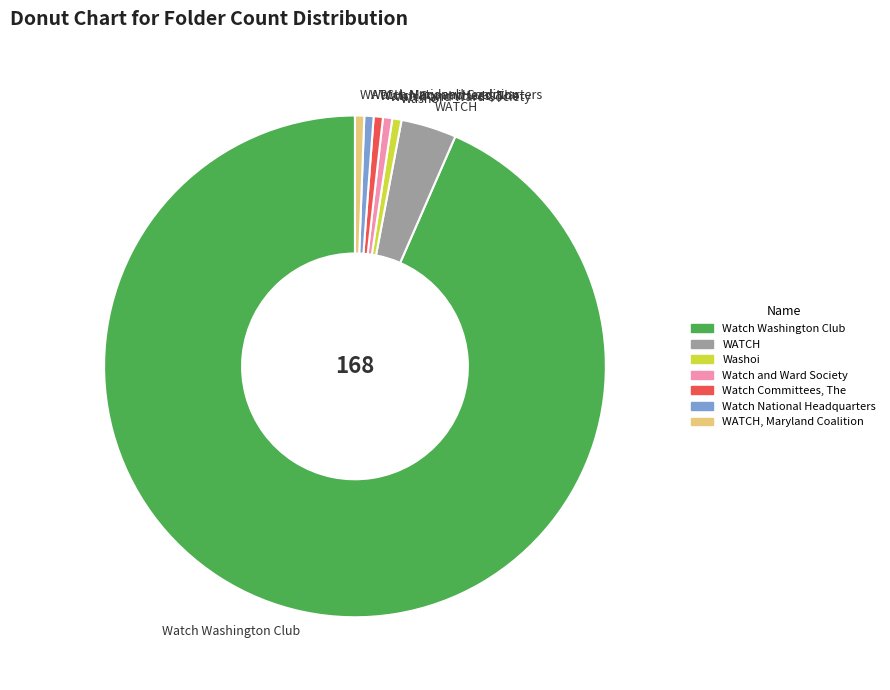

The WATCH, Maryland Coalition slice represents 1% of the pie. True or false?

True